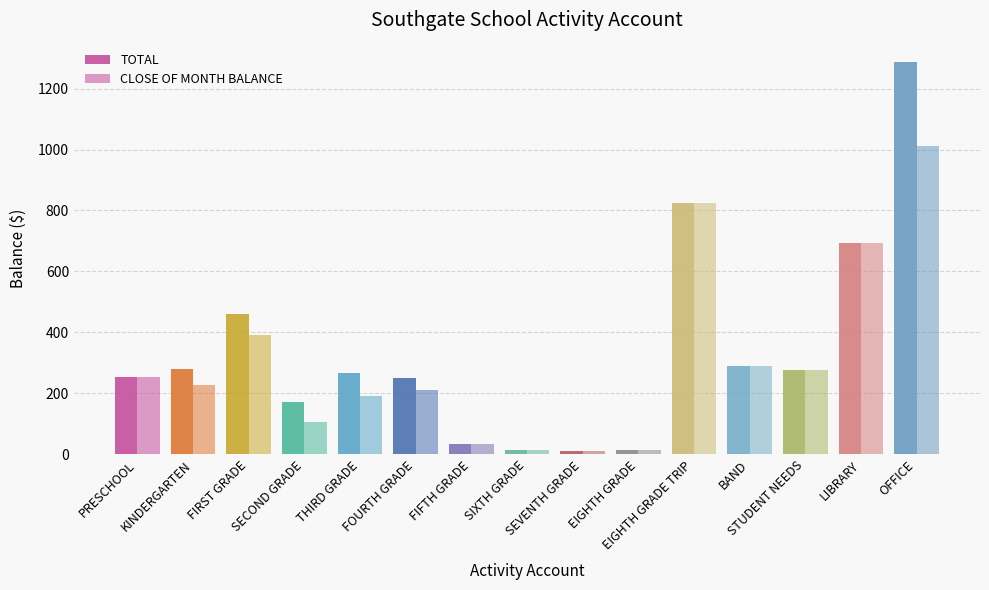

Rank the series at FIRST GRADE from highest to lowest value.

TOTAL, CLOSE OF MONTH BALANCE